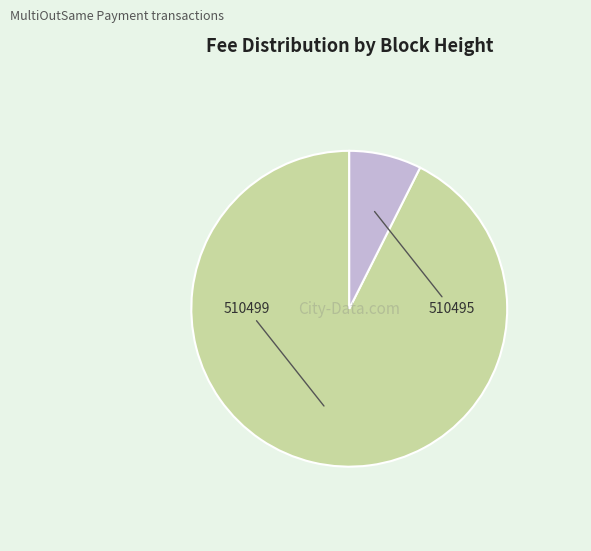

How many segments does this pie chart have?

2